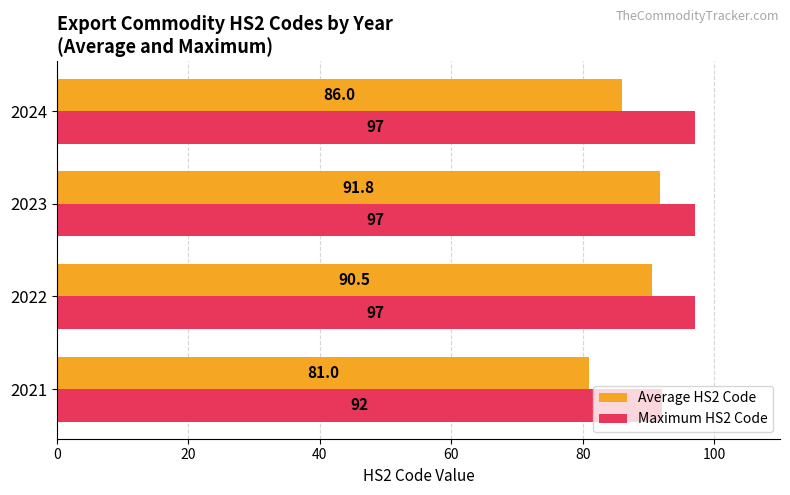

List the series in order of their peak value, lowest first.

Average HS2 Code, Maximum HS2 Code